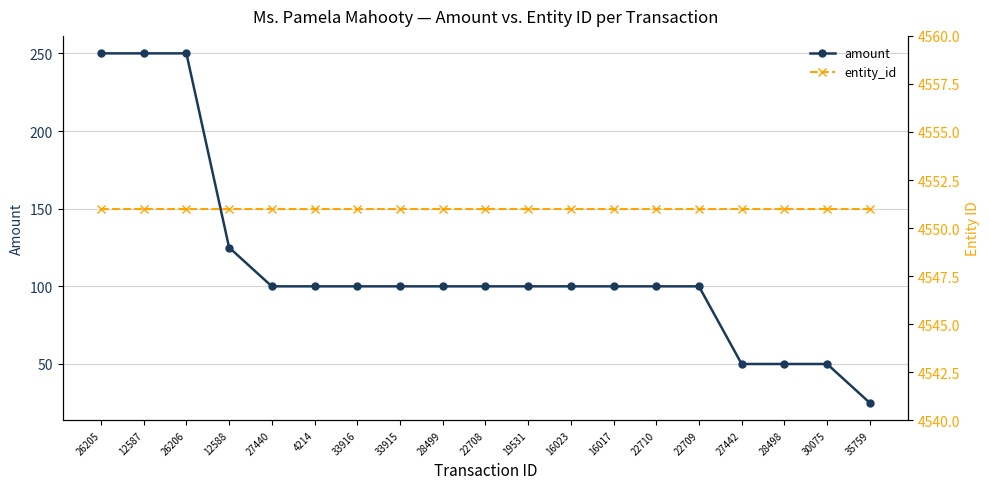

The value of entity_id at 26205 is 7338. True or false?

False